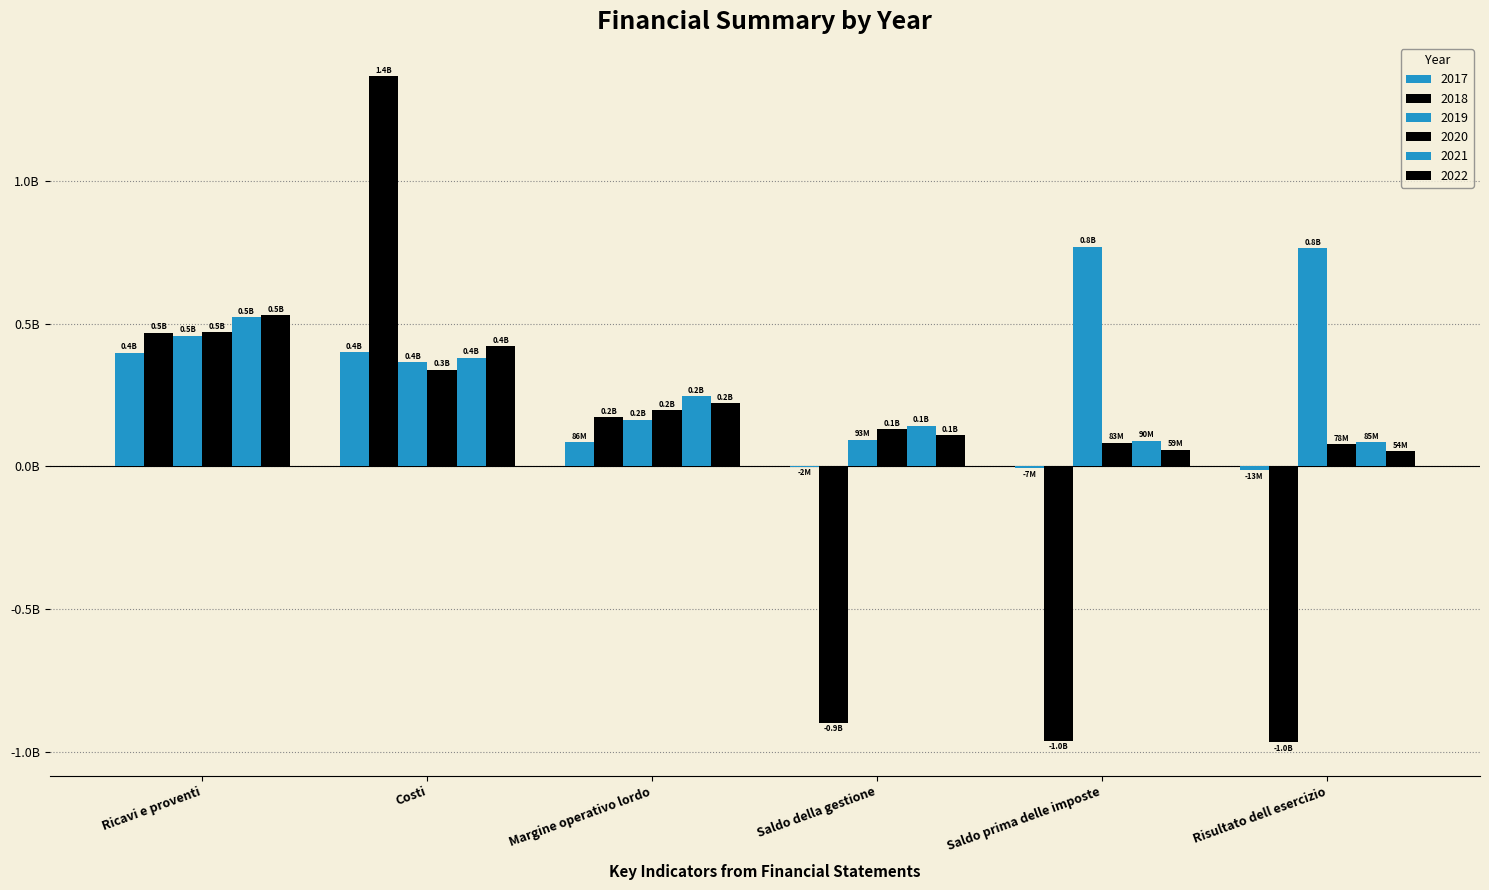

What is the label of the 4th bar from the right?

Margine operativo lordo